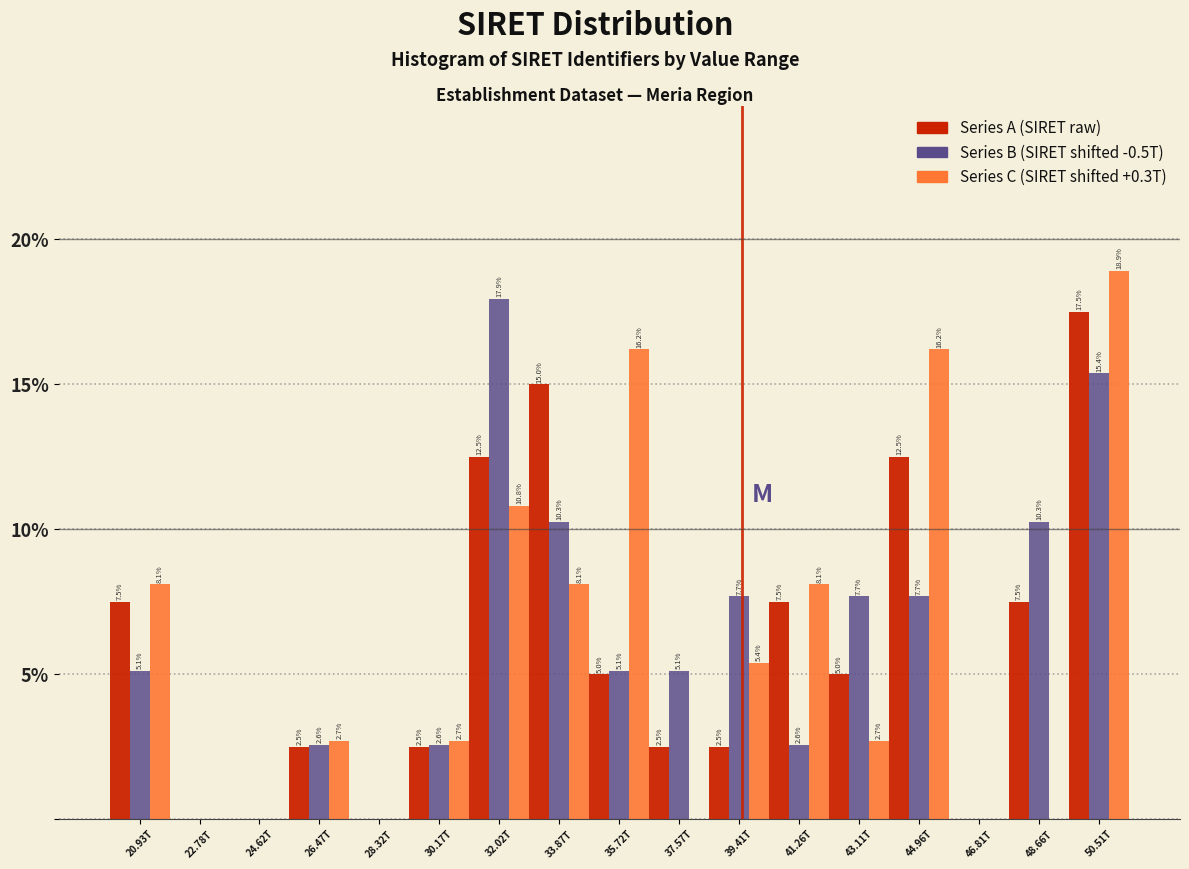

Reading right to left, transcribe all the data shown in this chart.

Series A (SIRET raw): 50.51T=17.5	48.66T=7.5	46.81T=0.0	44.96T=12.5	43.11T=5.0	41.26T=7.5	39.41T=2.5	37.57T=2.5	35.72T=5.0	33.87T=15.0	32.02T=12.5	30.17T=2.5	28.32T=0.0	26.47T=2.5	24.62T=0.0	22.78T=0.0	20.93T=7.5
Series B (SIRET shifted -0.5T): 50.51T=15.4	48.66T=10.3	46.81T=0.0	44.96T=7.7	43.11T=7.7	41.26T=2.6	39.41T=7.7	37.57T=5.1	35.72T=5.1	33.87T=10.3	32.02T=17.9	30.17T=2.6	28.32T=0.0	26.47T=2.6	24.62T=0.0	22.78T=0.0	20.93T=5.1
Series C (SIRET shifted +0.3T): 50.51T=18.9	48.66T=0.0	46.81T=0.0	44.96T=16.2	43.11T=2.7	41.26T=8.1	39.41T=5.4	37.57T=0.0	35.72T=16.2	33.87T=8.1	32.02T=10.8	30.17T=2.7	28.32T=0.0	26.47T=2.7	24.62T=0.0	22.78T=0.0	20.93T=8.1